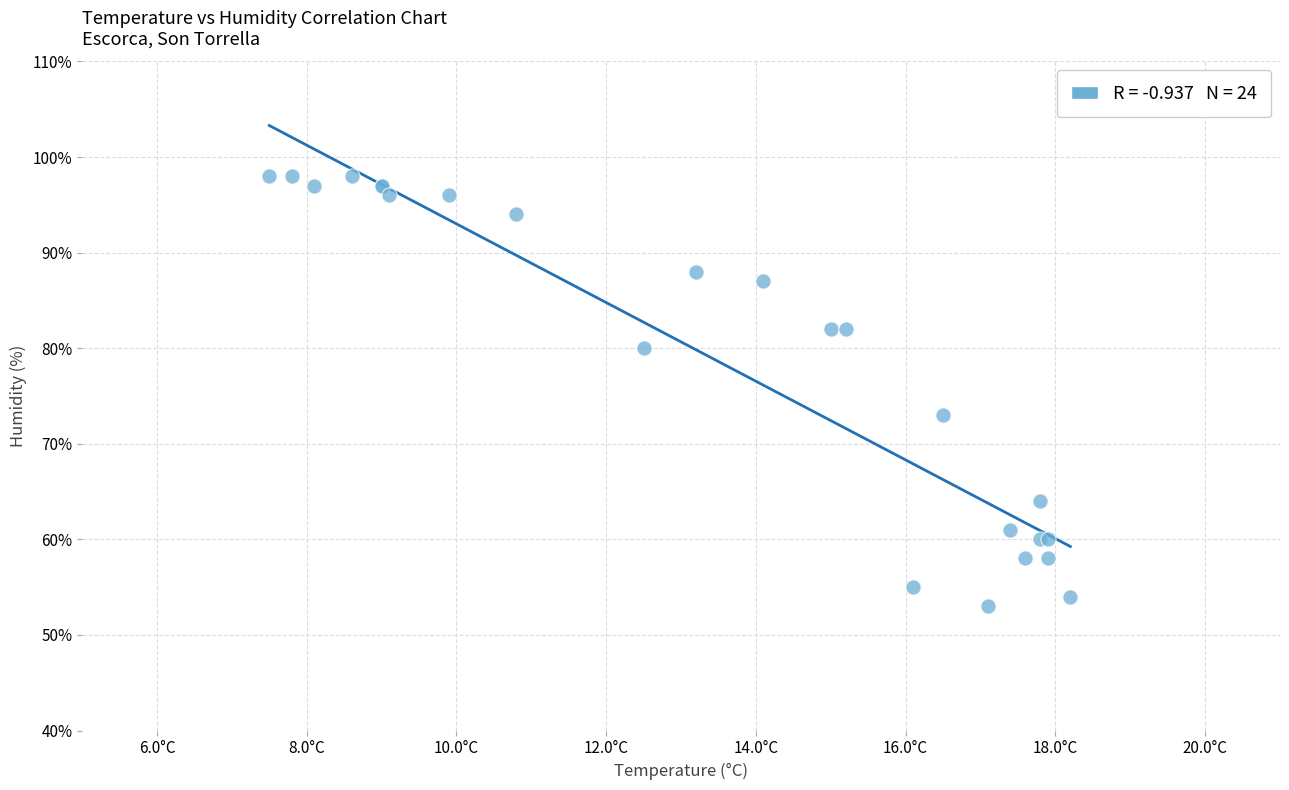

What Y value in the scatter plot is closest to 75?

73